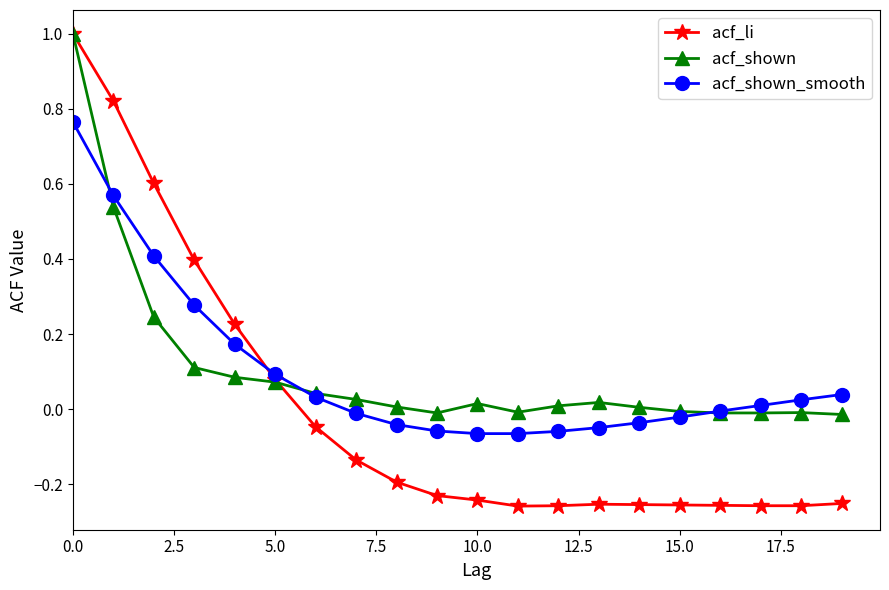

Which series has the largest range (max minus min)?

acf_li